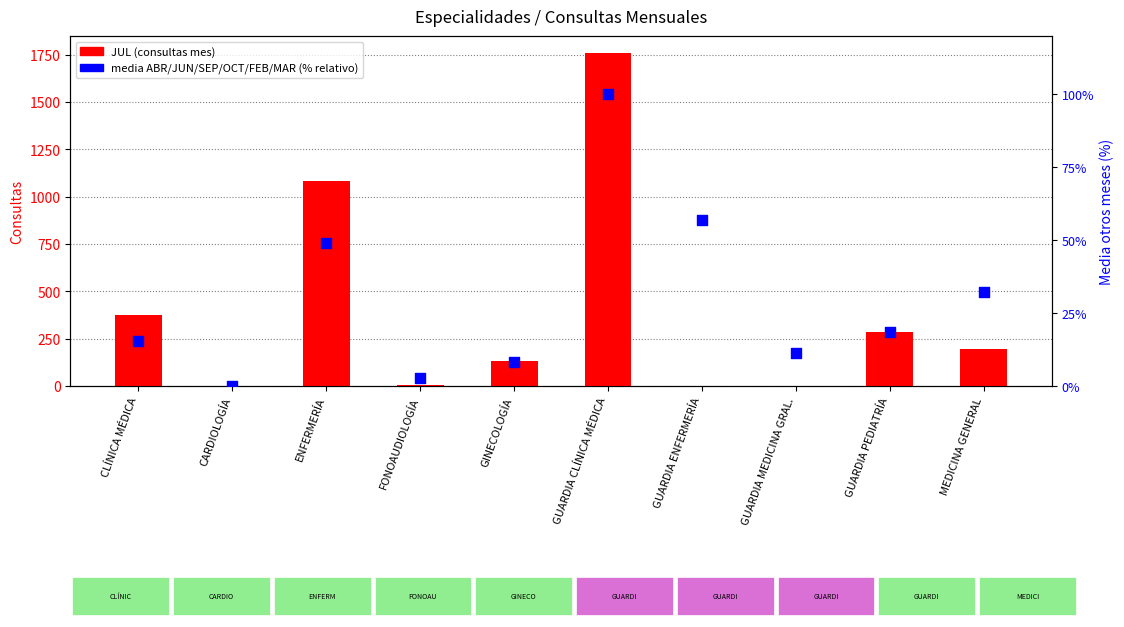

Which series reaches the minimum Y coordinate?

JUL (consultas)